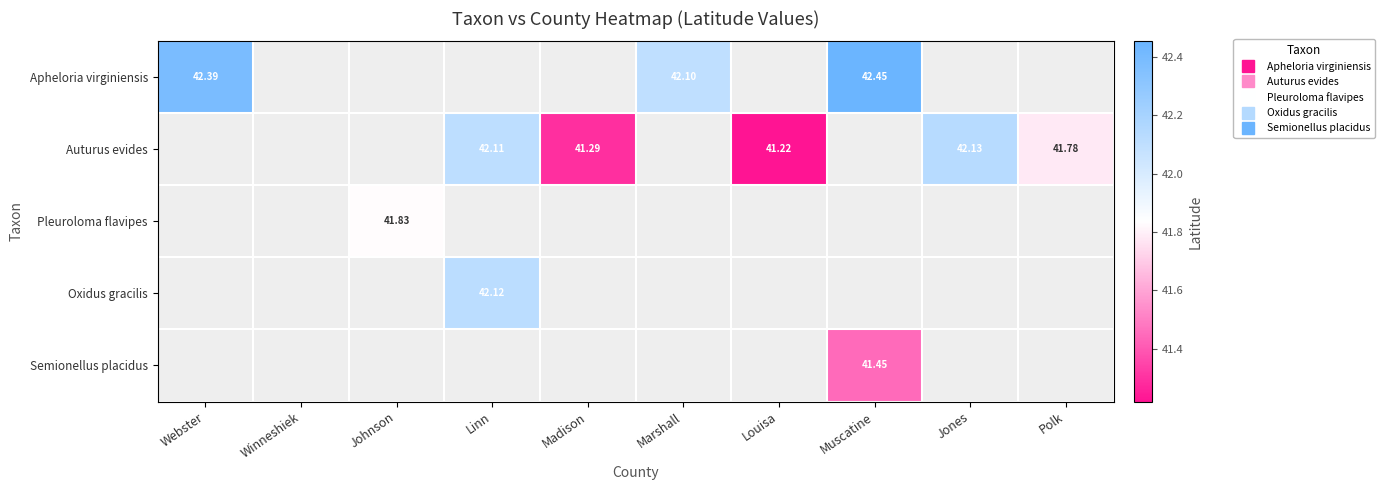

Which category has the highest value across all series?

Muscatine